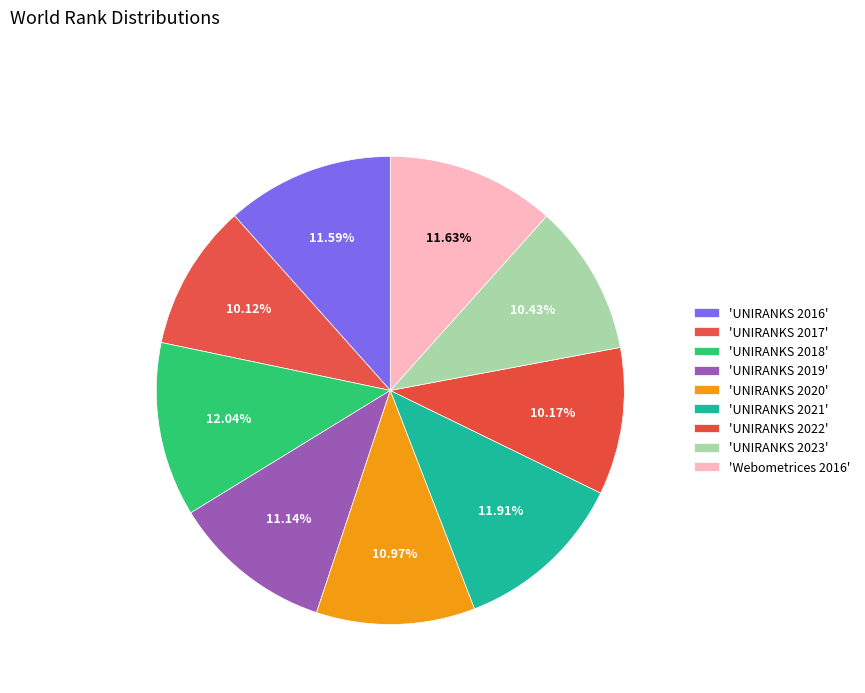

How many segments does this pie chart have?

9